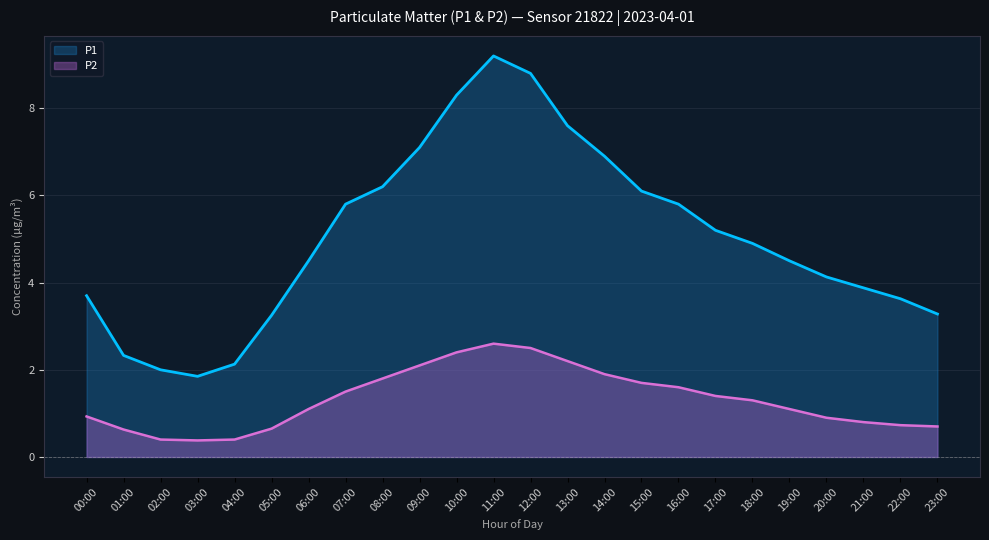

Is it true that P2 equals 2.6 at 11:00?

True